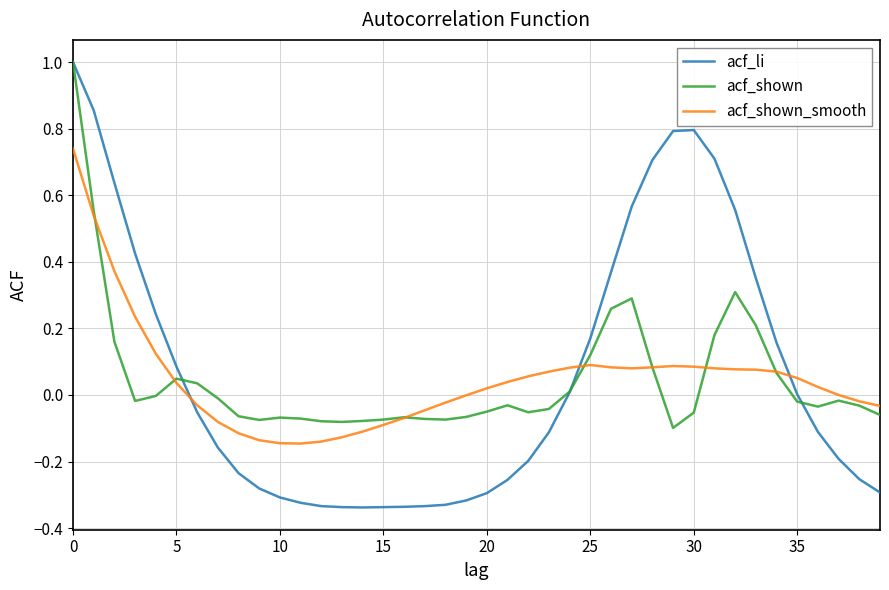

Which series has the largest range (max minus min)?

acf_li